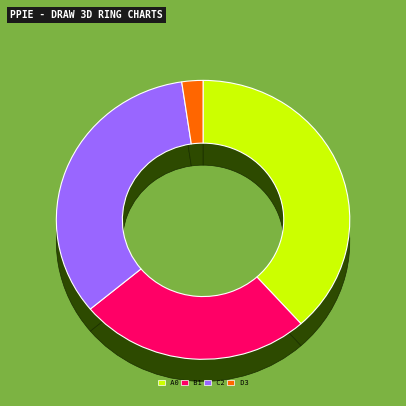

How many slices are in this pie chart?

6